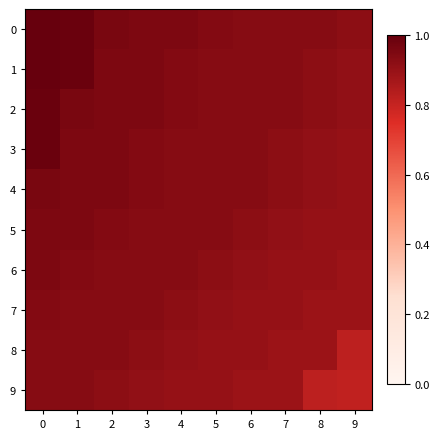

At how many categories does at least one series exceed 0?

10